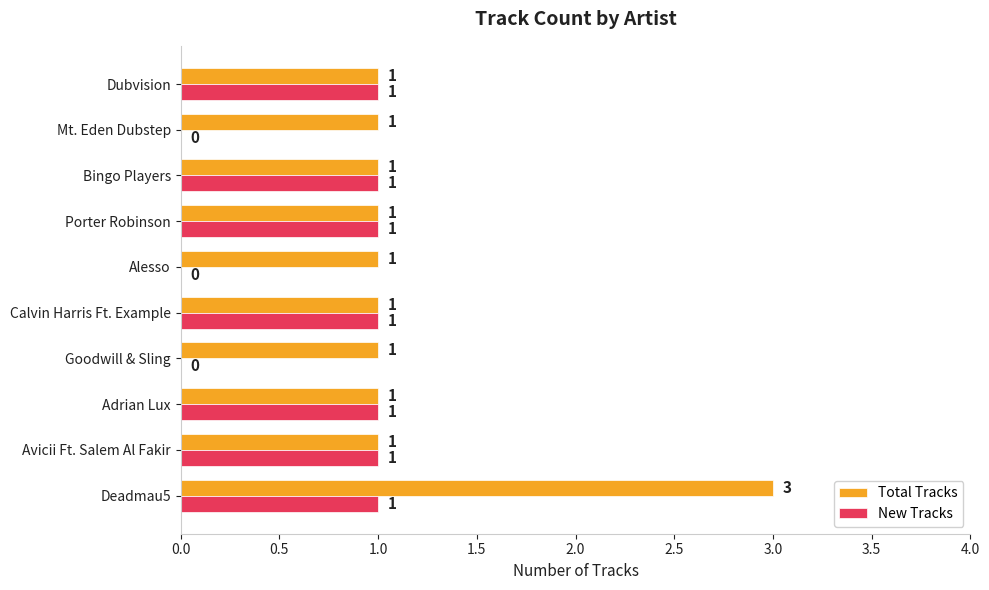

Between Deadmau5 and Dubvision, which series saw the biggest shift?

Total Tracks